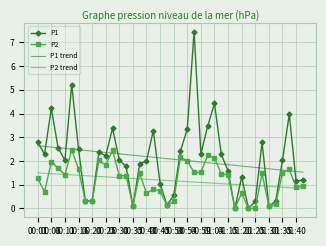

What is the maximum value for P1?

7.5